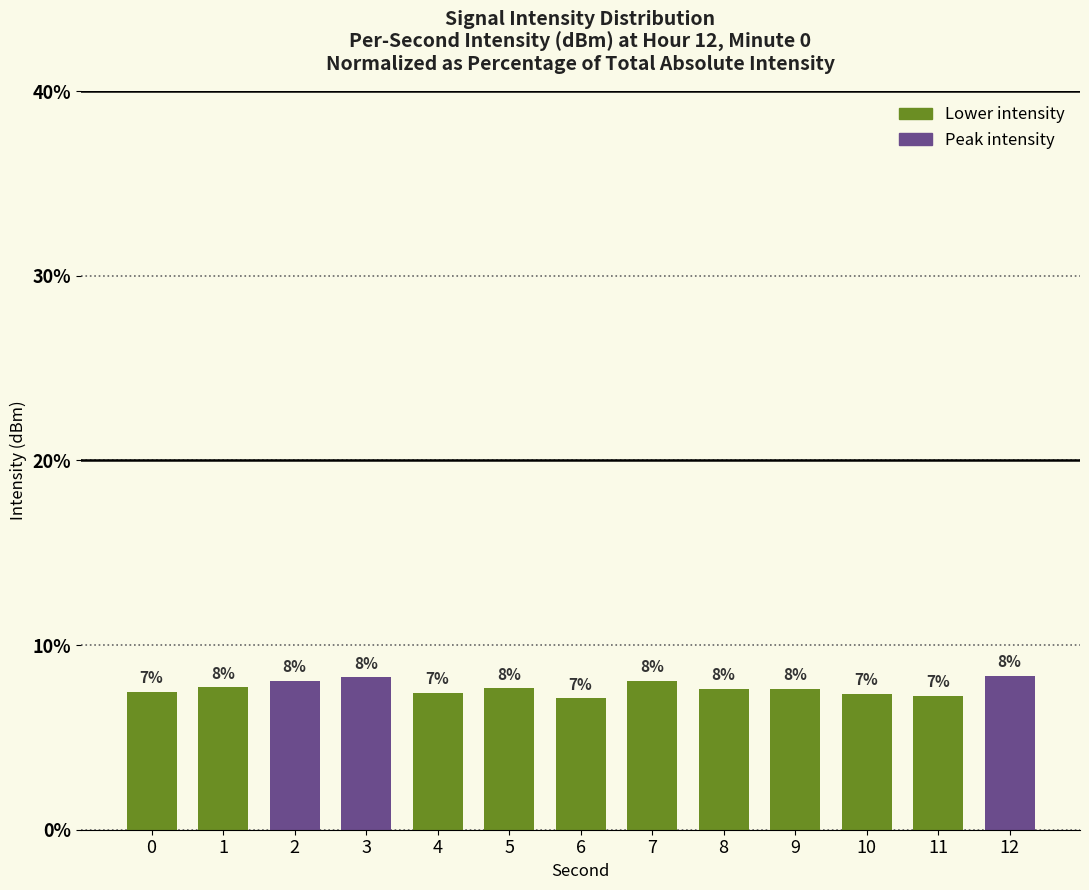

Rank the categories by value from lowest to highest.

6, 11, 10, 4, 0, 9, 8, 5, 1, 7, 2, 3, 12